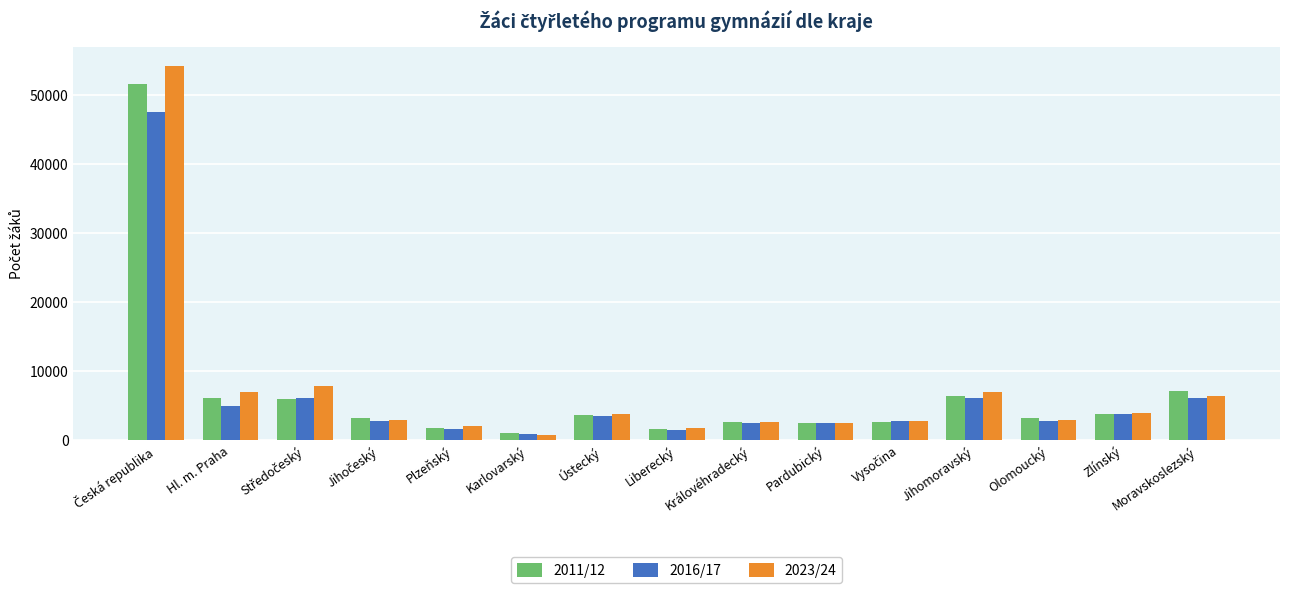

List the series in order of their peak value, highest first.

2023/24, 2011/12, 2016/17